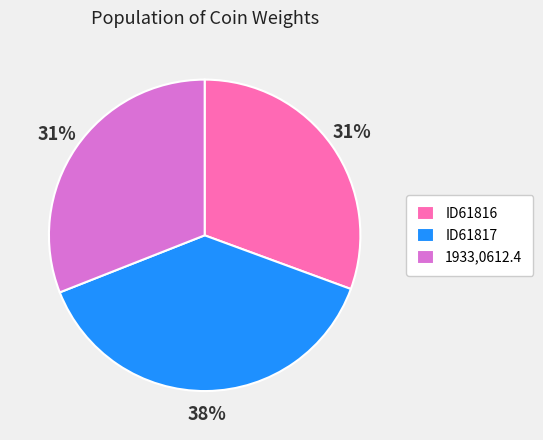

Is there any slice that represents more than half of the pie?

No